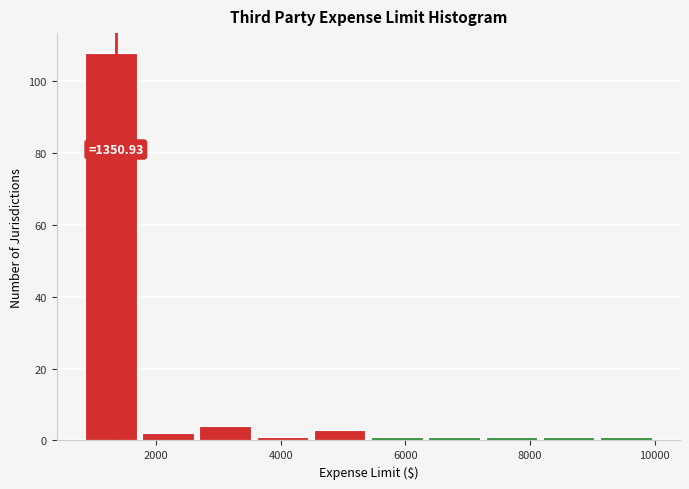

Over which range of the x-axis is the bar tallest?

800 to 1800